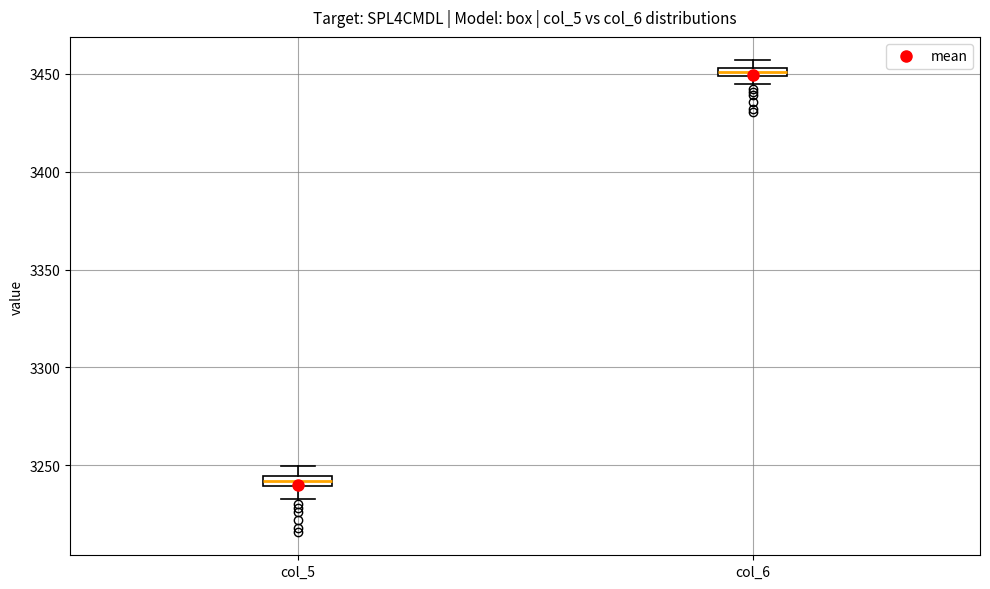

Which box's median line is the lowest?

col_5